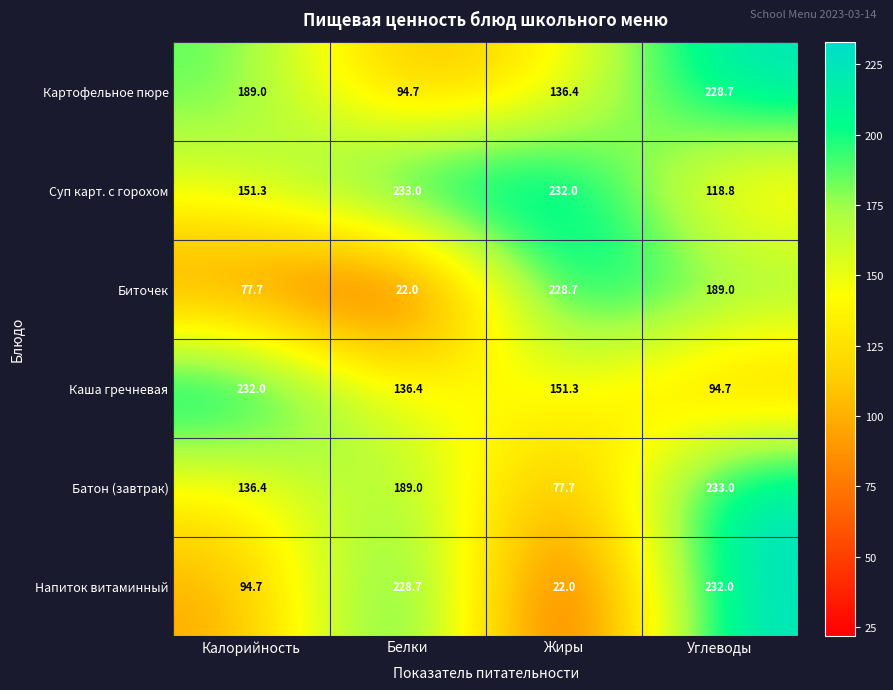

What is the average value of the Батон (завтрак) series?

159.0